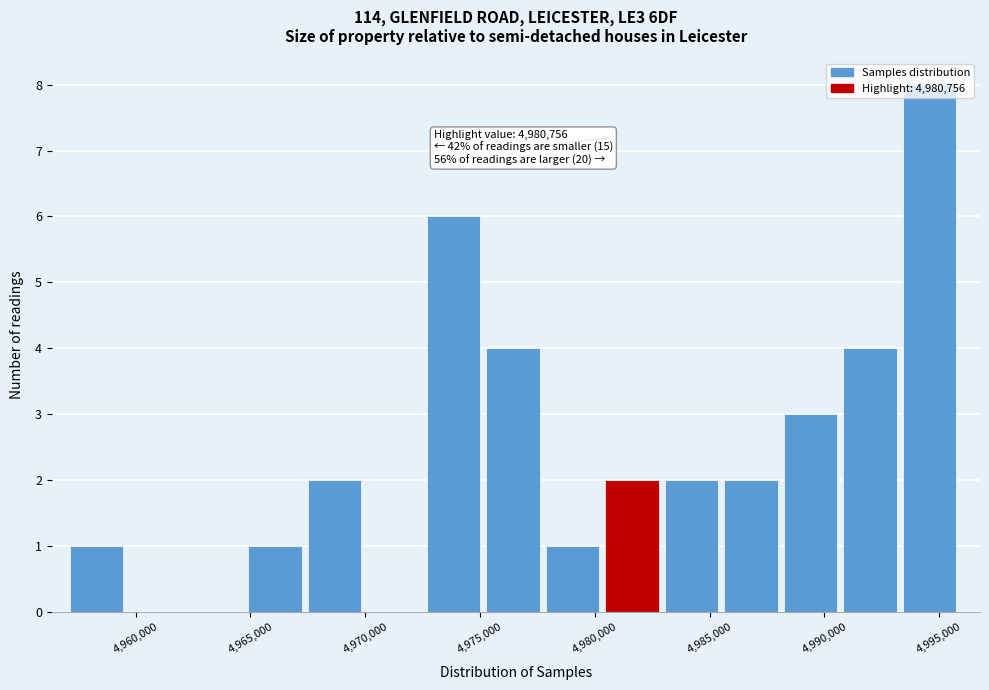

Over which range of the x-axis is the bar tallest?

4993500 to 4996000